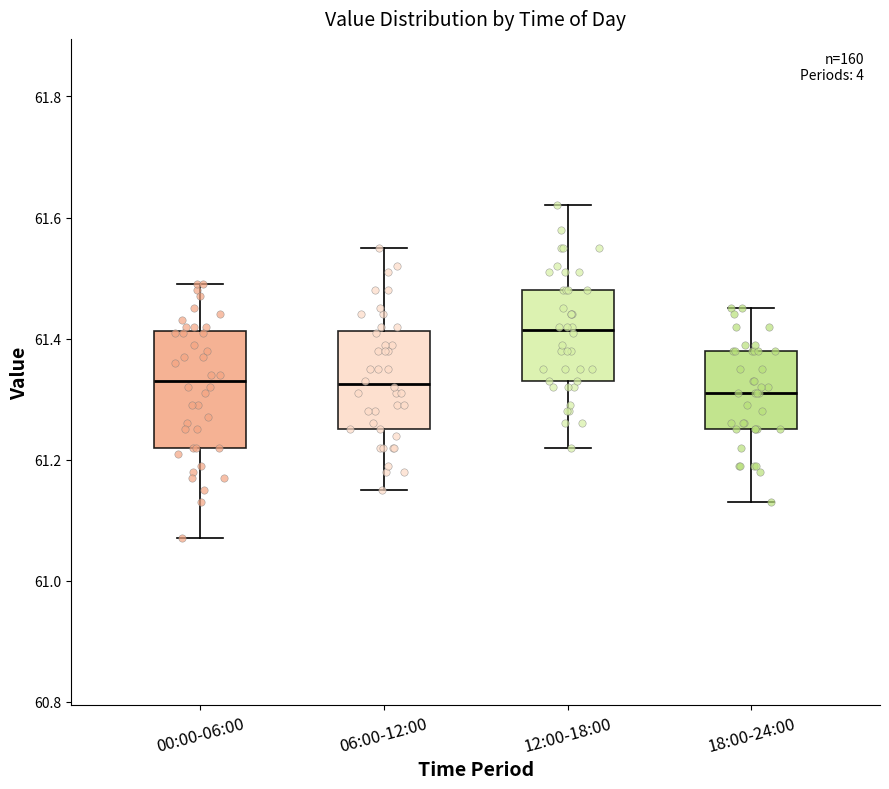

Comparing the boxes themselves (not the whiskers), which one is the tallest?

00:00-06:00